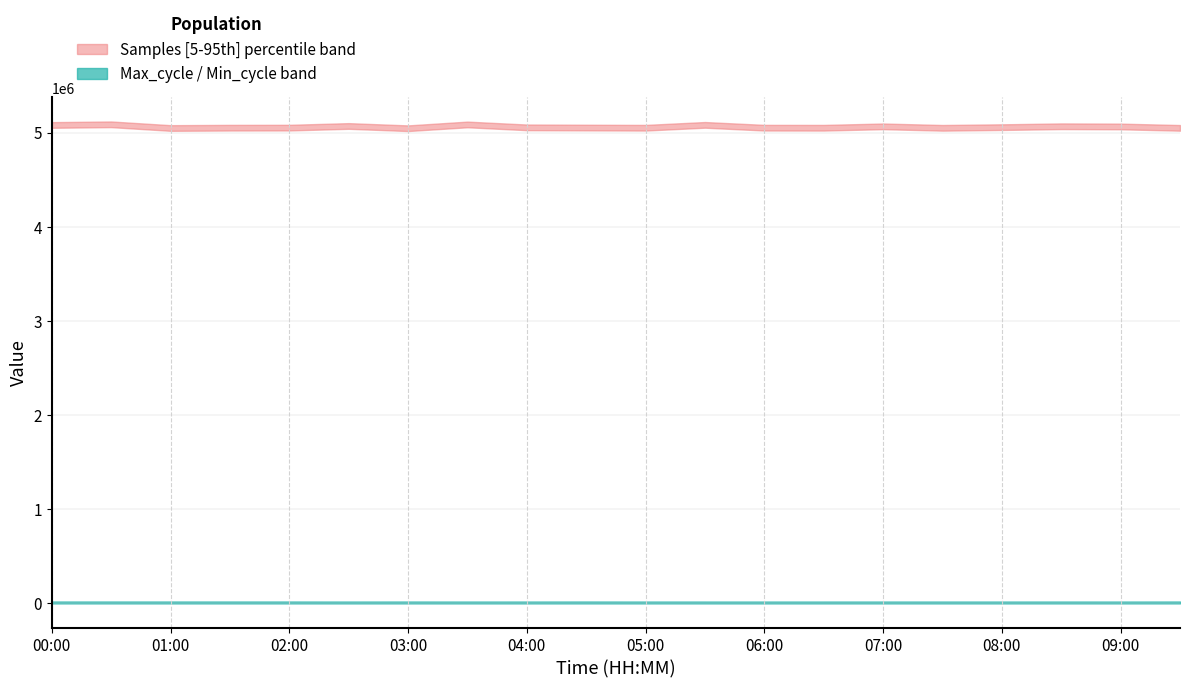

Which series has the widest spread of values?

Samples